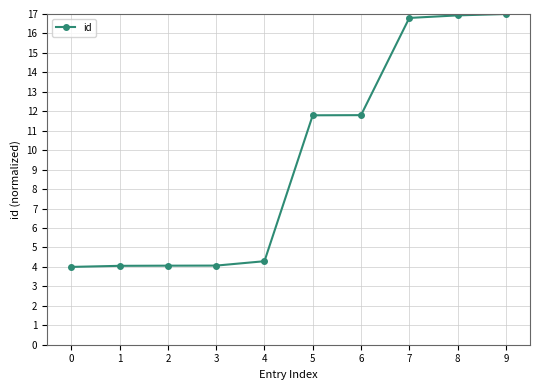

The value at 7 is 16.8. True or false?

True